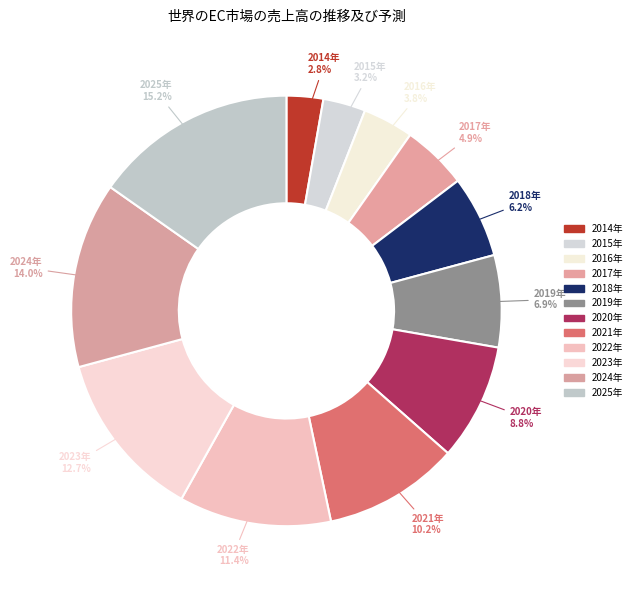

How much of the chart is everything except 2025年?

84.8%